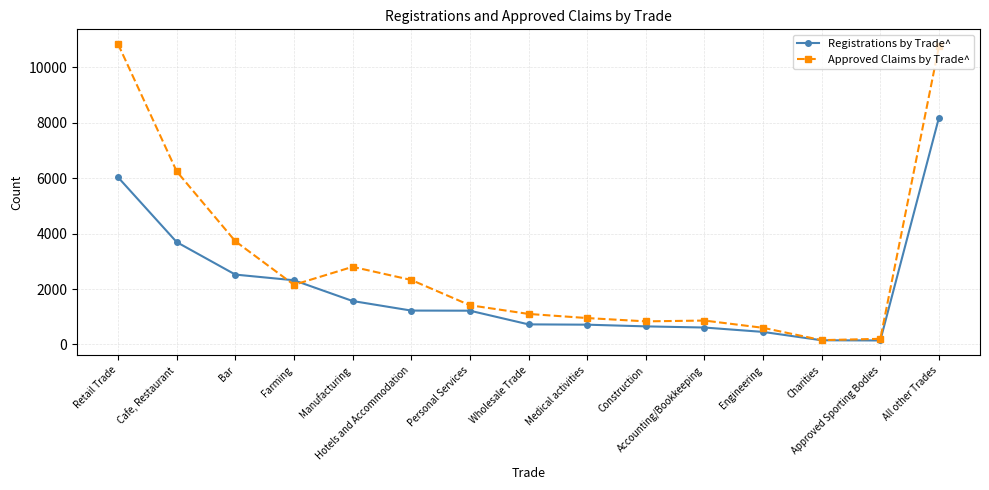

What is the highest value of the Approved Claims by Trade^ series?

10839